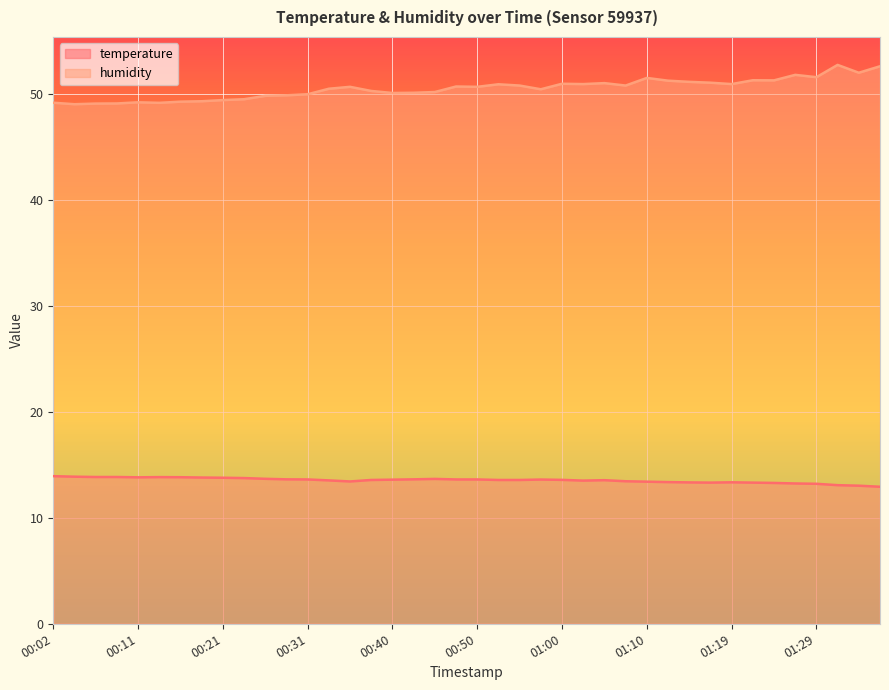

How many series are shown in this chart?

2